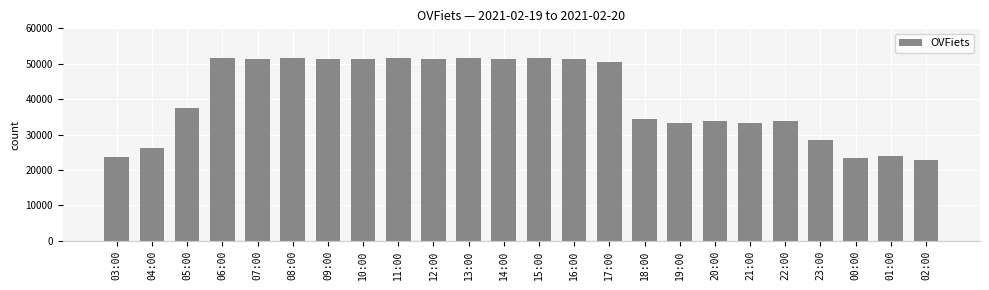

What is the smallest value displayed?

22904